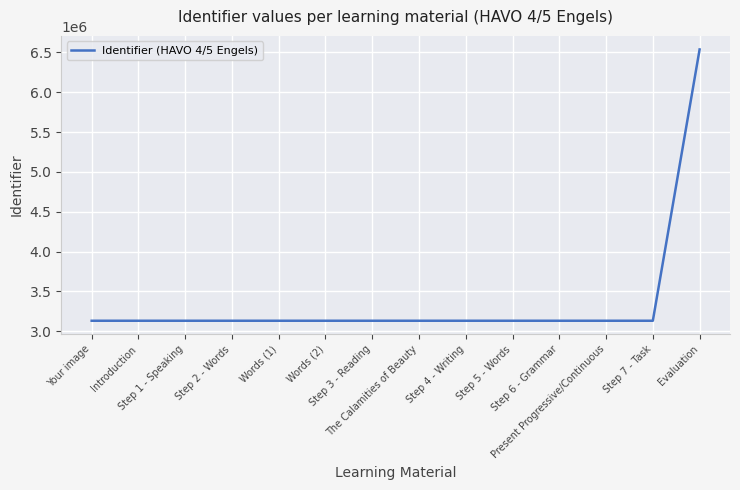

What is the average value?

3375362